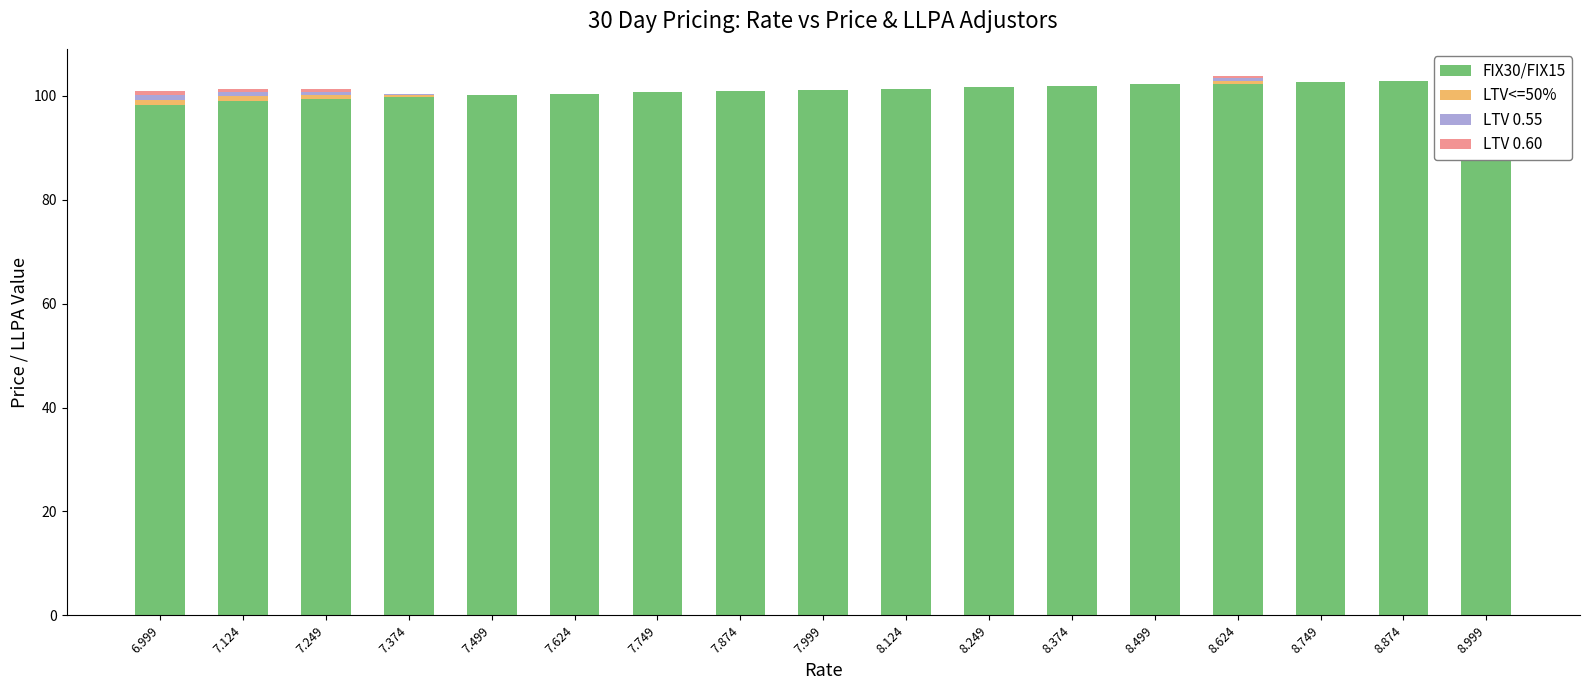

Reading left to right, transcribe all the data shown in this chart.

FIX30/FIX15: 6.999=98.3	7.124=99.1	7.249=99.4	7.374=99.8	7.499=100.1	7.624=100.4	7.749=100.7	7.874=100.9	7.999=101.2	8.124=101.4	8.249=101.7	8.374=101.9	8.499=102.2	8.624=102.4	8.749=102.7	8.874=102.9	8.999=103.2
LTV<=50%: 6.999=1.0	7.124=0.9	7.249=0.8	7.374=0.4	7.499=0.0	7.624=0.0	7.749=0.0	7.874=0.0	7.999=0.0	8.124=0.0	8.249=0.0	8.374=0.0	8.499=0.0	8.624=0.5	8.749=0.0	8.874=0.0	8.999=0.0
LTV 0.55: 6.999=0.9	7.124=0.8	7.249=0.6	7.374=0.1	7.499=0.0	7.624=0.0	7.749=0.0	7.874=0.0	7.999=0.0	8.124=0.0	8.249=0.0	8.374=0.0	8.499=0.0	8.624=0.5	8.749=0.0	8.874=0.0	8.999=0.0
LTV 0.60: 6.999=0.8	7.124=0.6	7.249=0.5	7.374=0.0	7.499=0.0	7.624=0.0	7.749=0.0	7.874=0.0	7.999=0.0	8.124=0.0	8.249=0.0	8.374=0.0	8.499=0.0	8.624=0.5	8.749=0.0	8.874=0.0	8.999=0.0